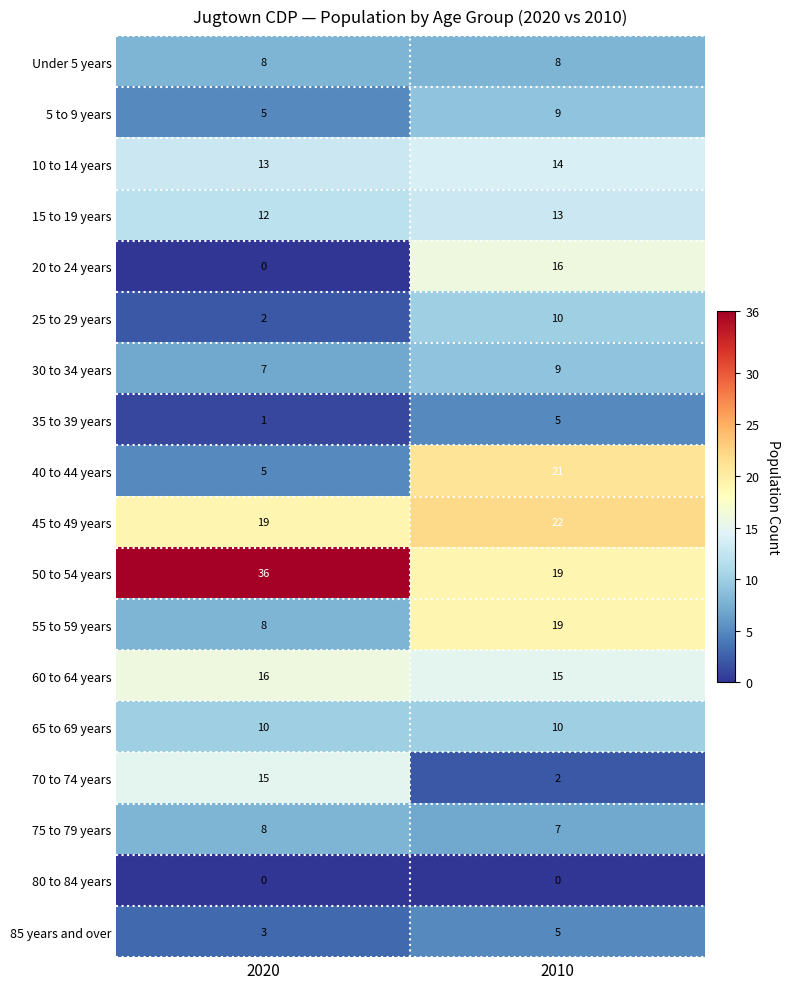

What is the highest value of the 20 to 24 years series?

16